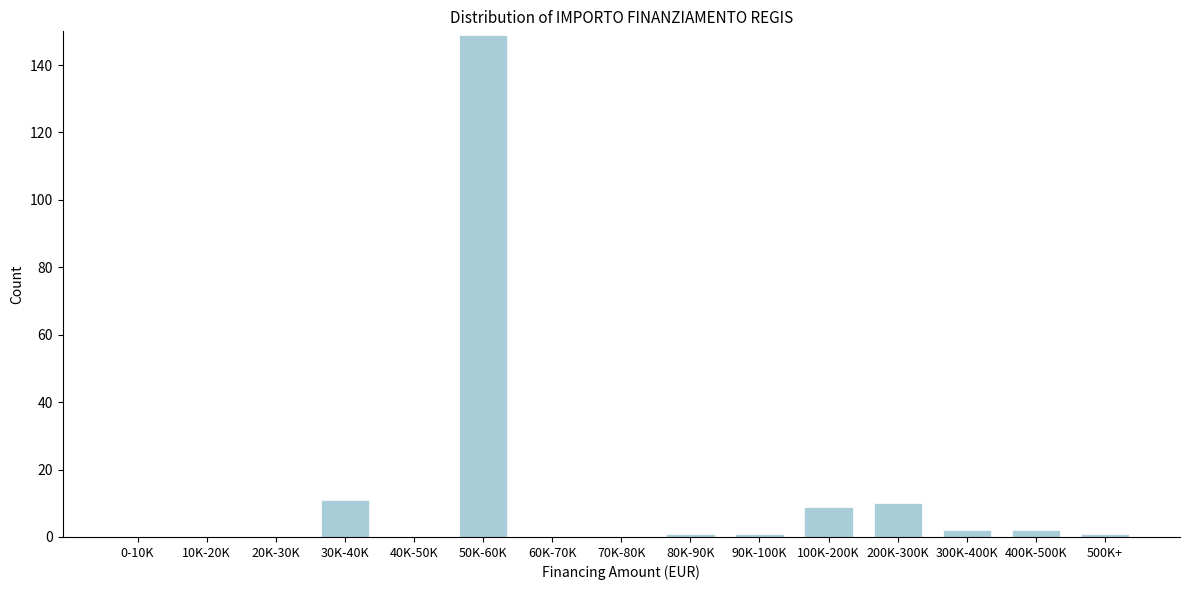

Reading left to right, extract all data points from this chart.

0-10K=0	10K-20K=0	20K-30K=0	30K-40K=11	40K-50K=0	50K-60K=149	60K-70K=0	70K-80K=0	80K-90K=1	90K-100K=1	100K-200K=9	200K-300K=10	300K-400K=2	400K-500K=2	500K+=1